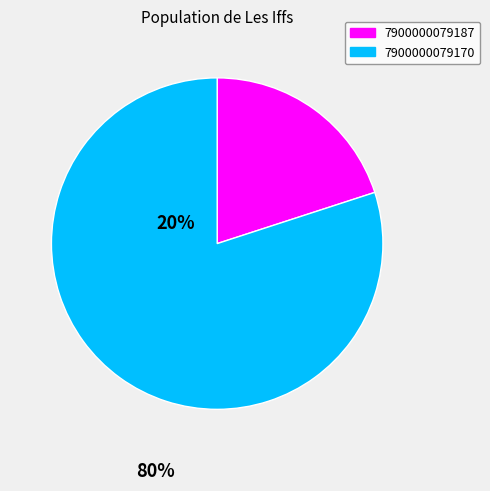

Does 7900000079170 account for over 50% of the chart?

Yes